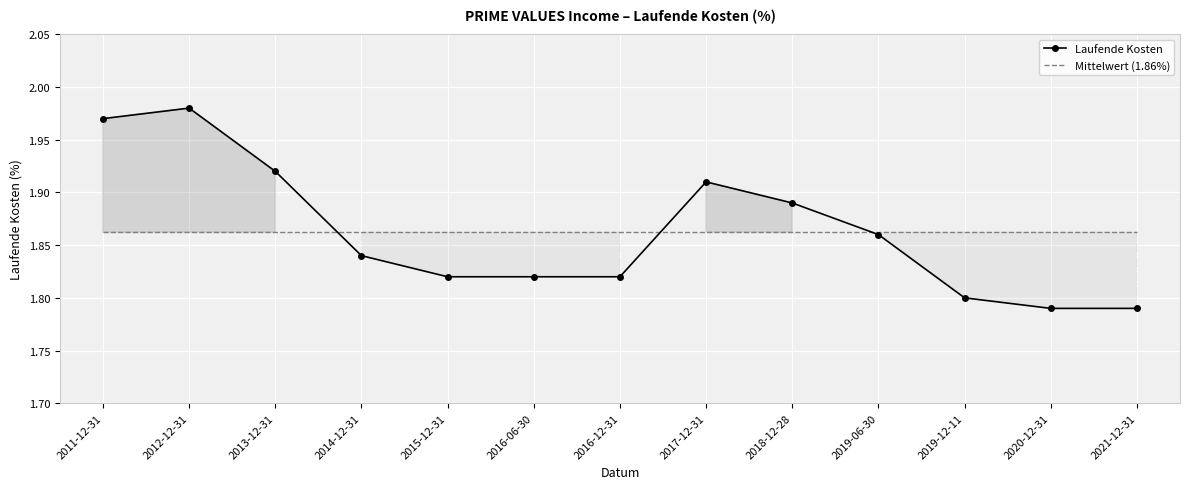

What is the label of the 5th point from the left?

2015-12-31